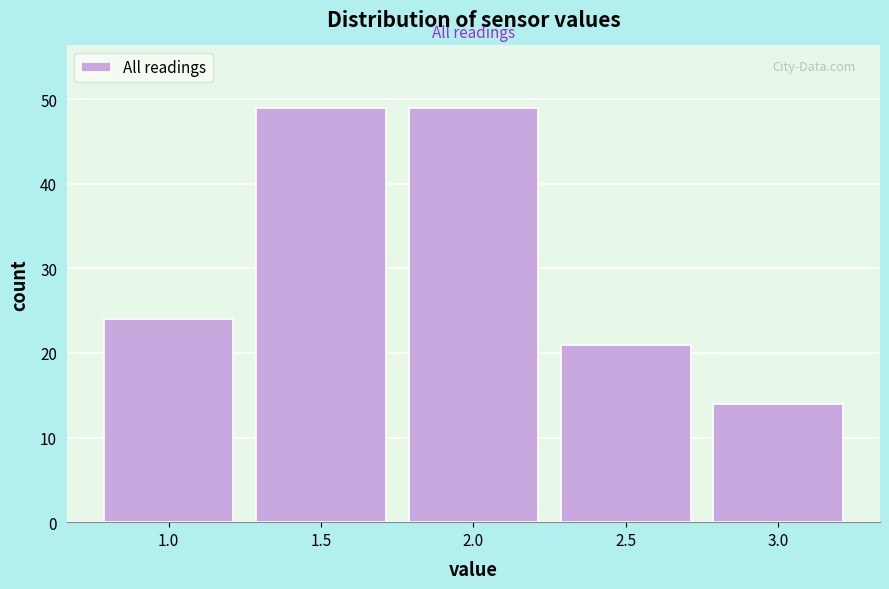

Reading left to right, extract all data points from this chart.

1.0=24	1.5=49	2.0=49	2.5=21	3.0=14